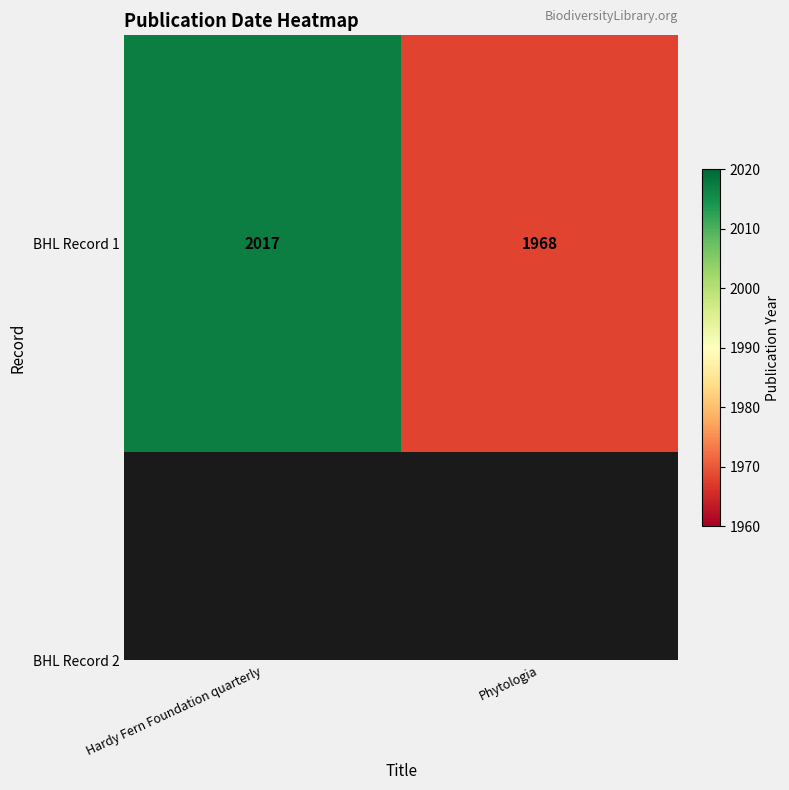

Between Phytologia and Hardy Fern Foundation quarterly, which is larger?

Hardy Fern Foundation quarterly